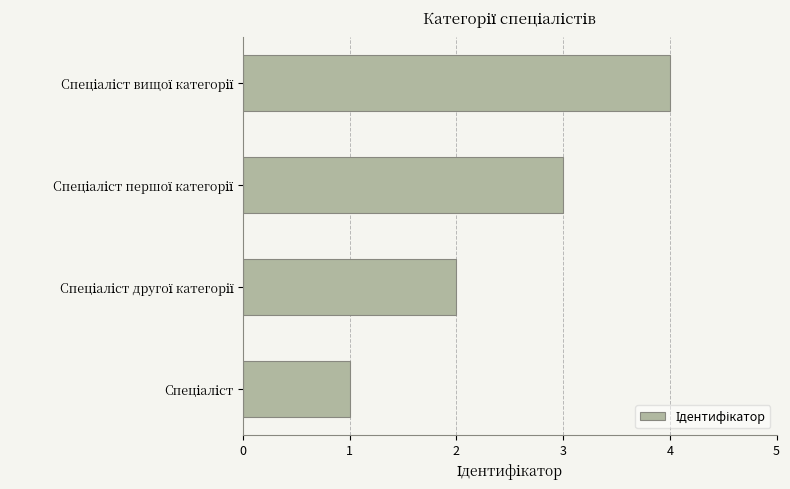

How many data points are less than 3?

2